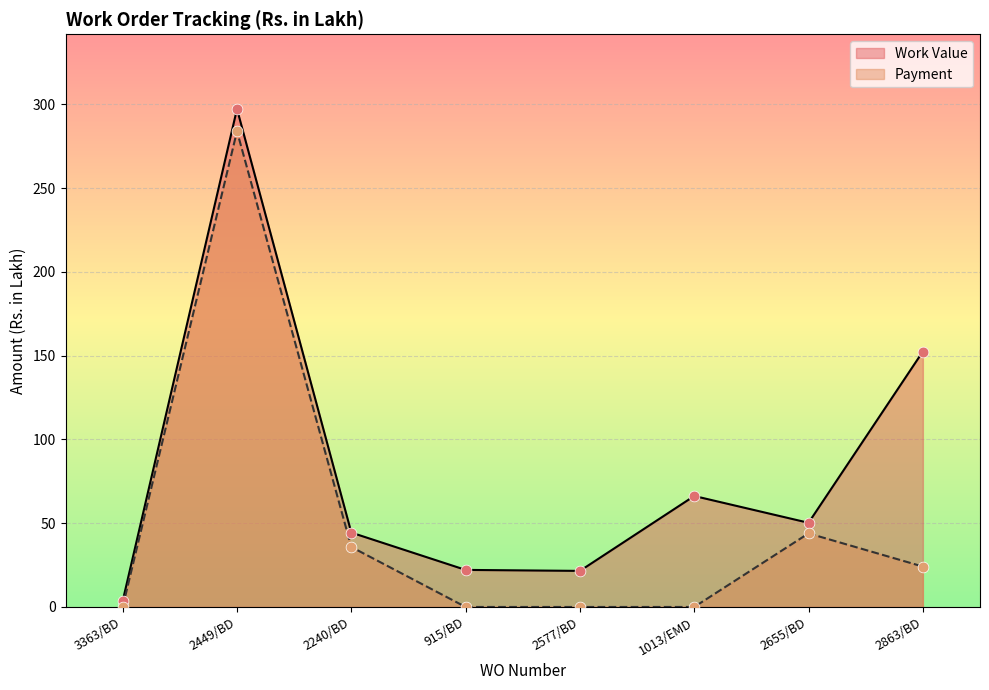

Is the value of Payment at 3363/BD greater than the value of Work Value at 3363/BD?

No